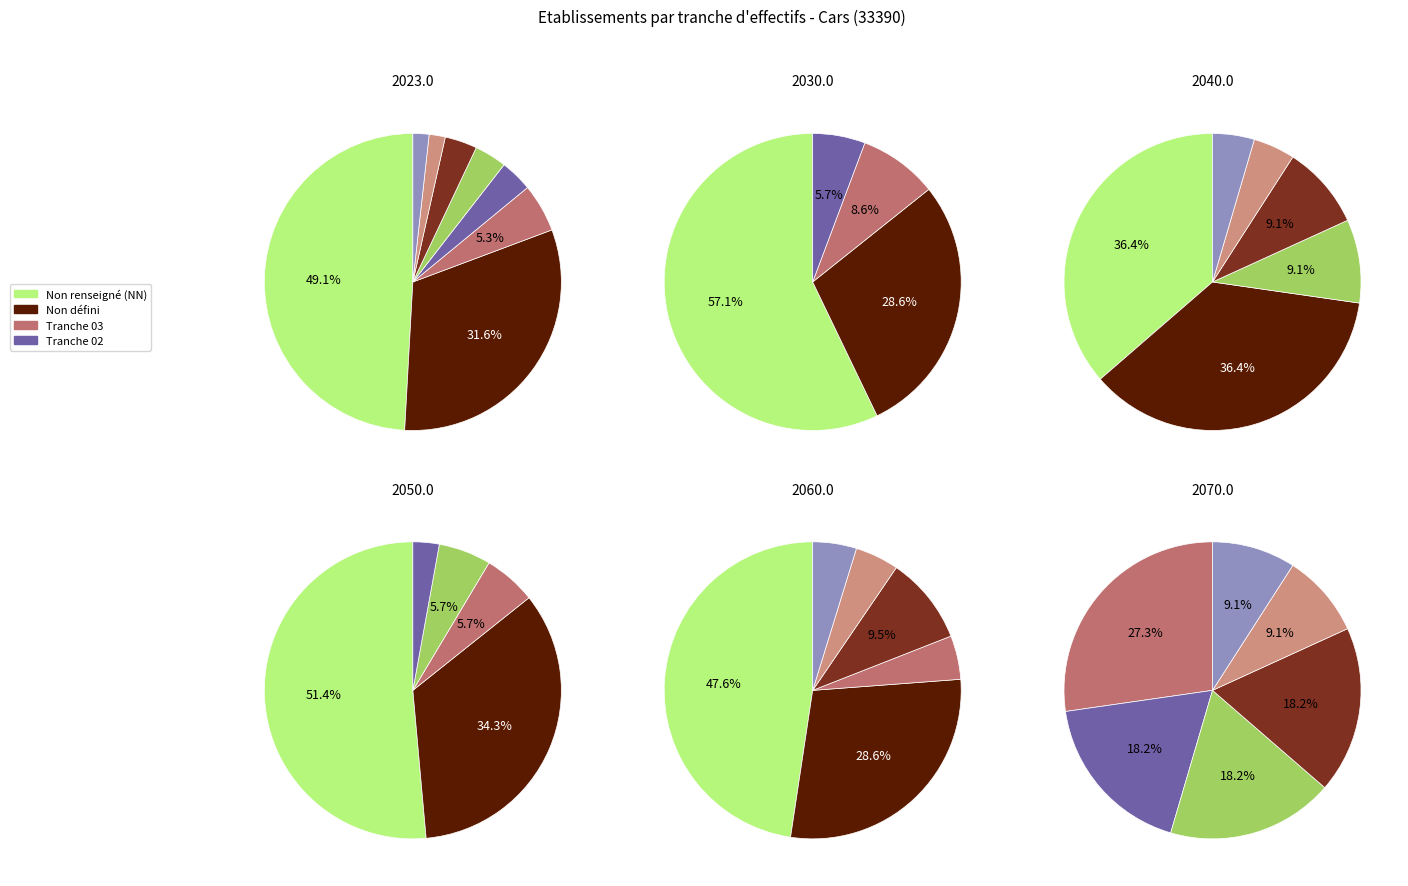

Combined, what portion of the pie is NN and 22?

50.9%